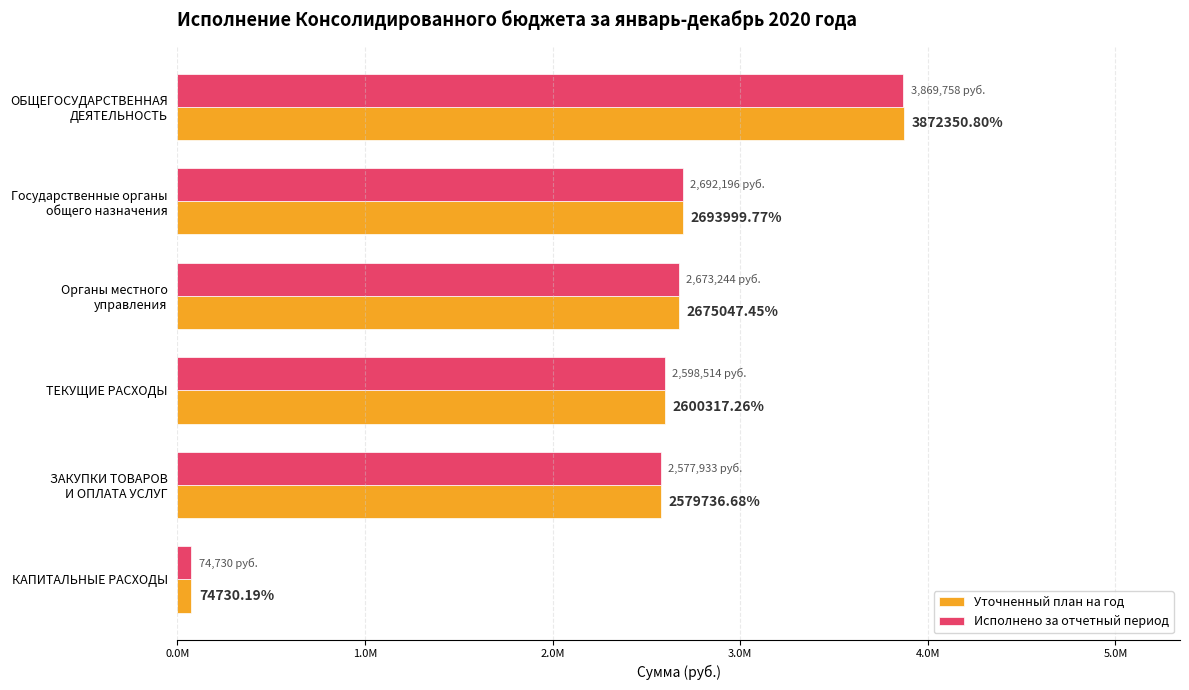

Which series has the widest spread of values?

Уточненный план на год